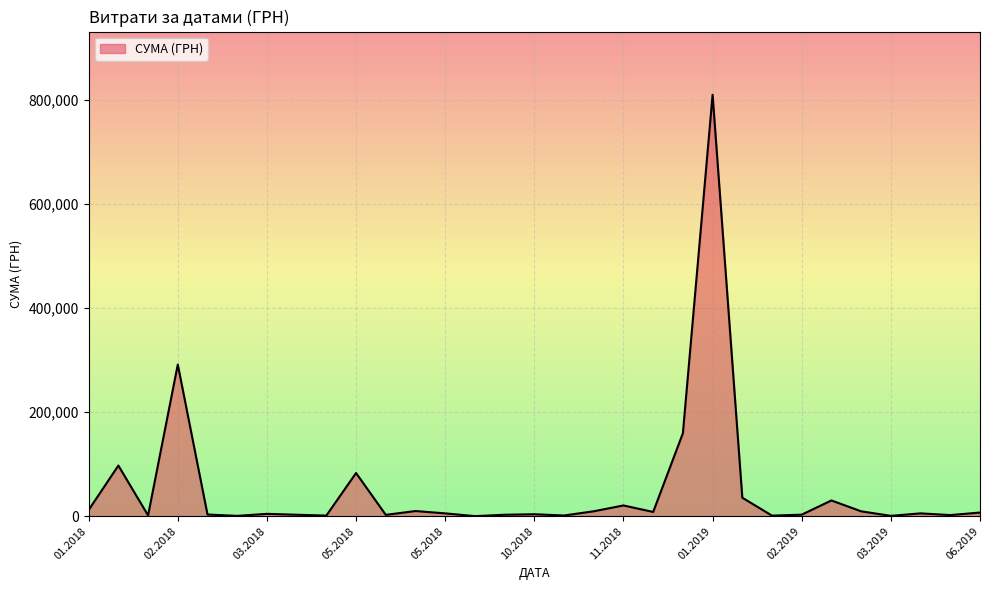

What is the greatest value displayed?

809928.3